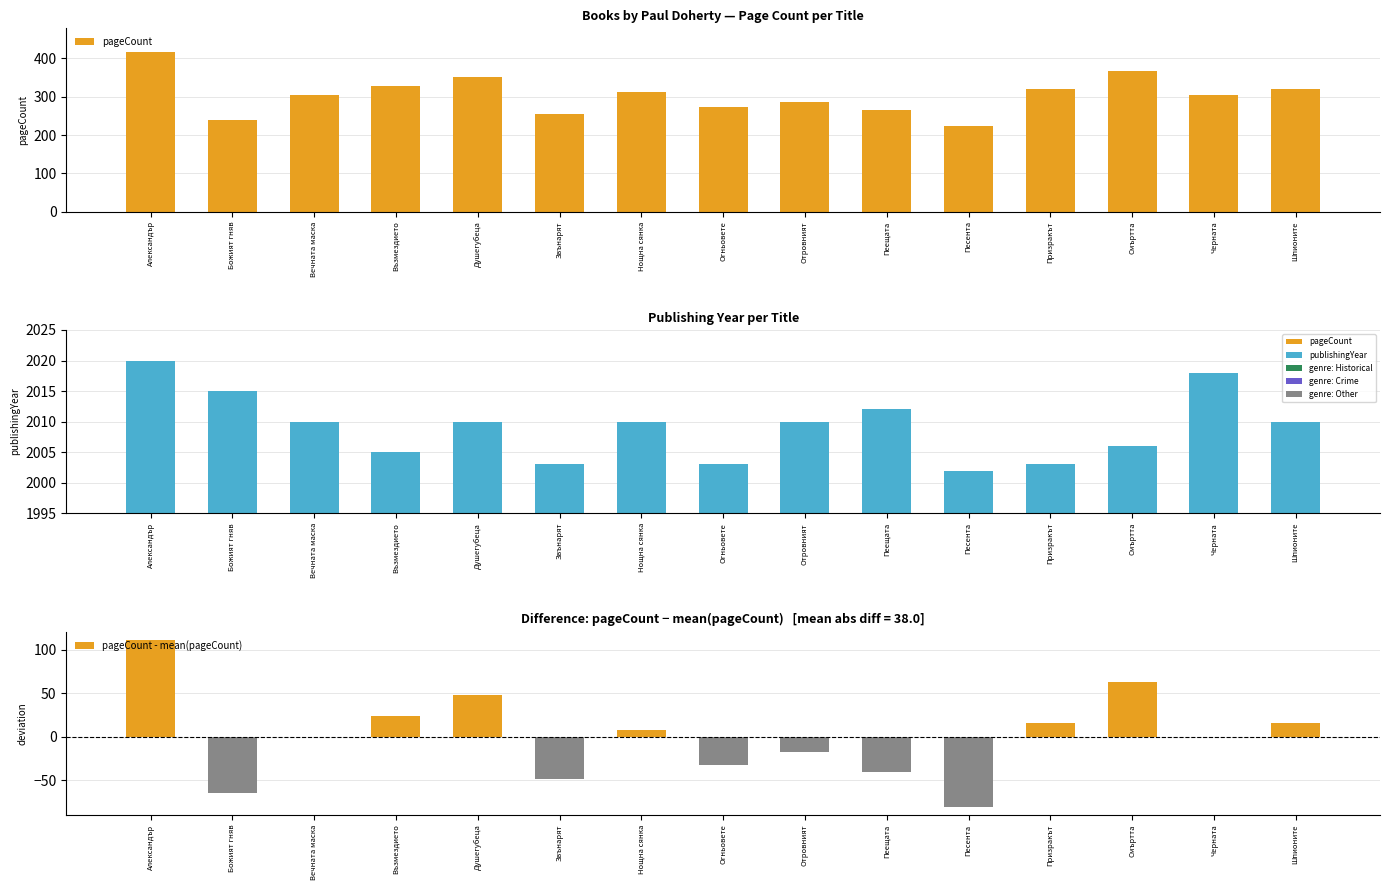

What is the minimum value shown in the chart?

-80.5